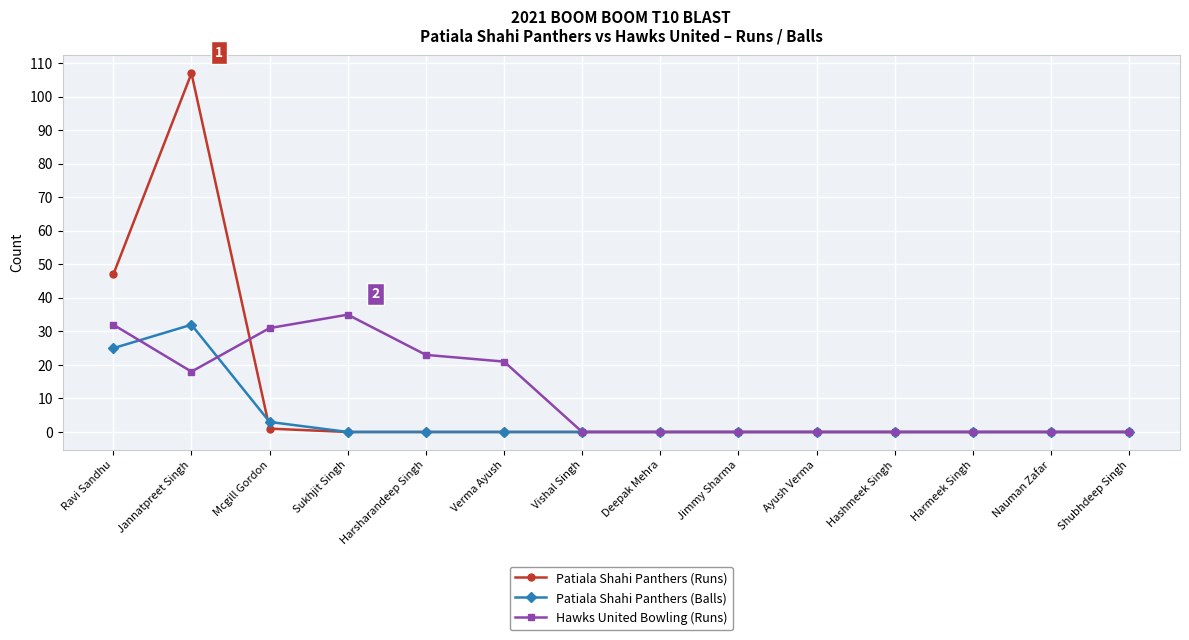

How many data points does each series have?

14